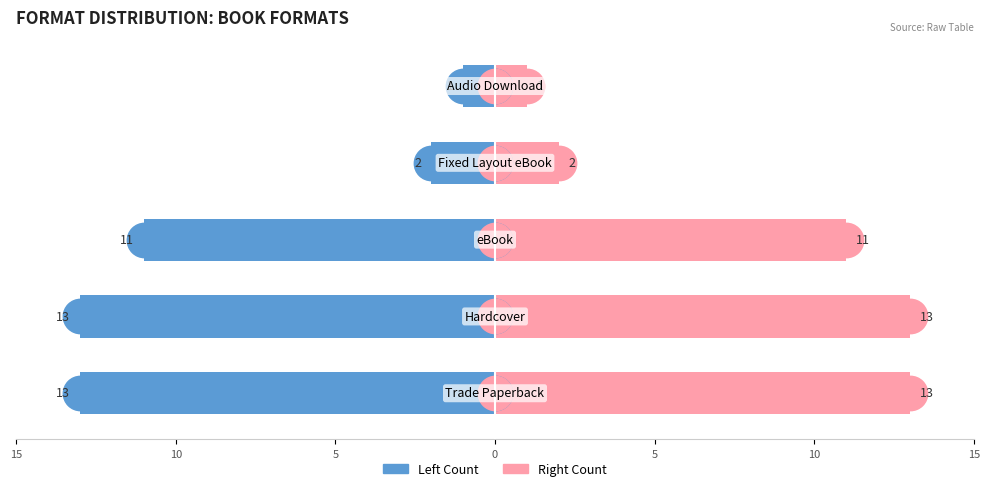

Which series has the largest range (max minus min)?

Left Count